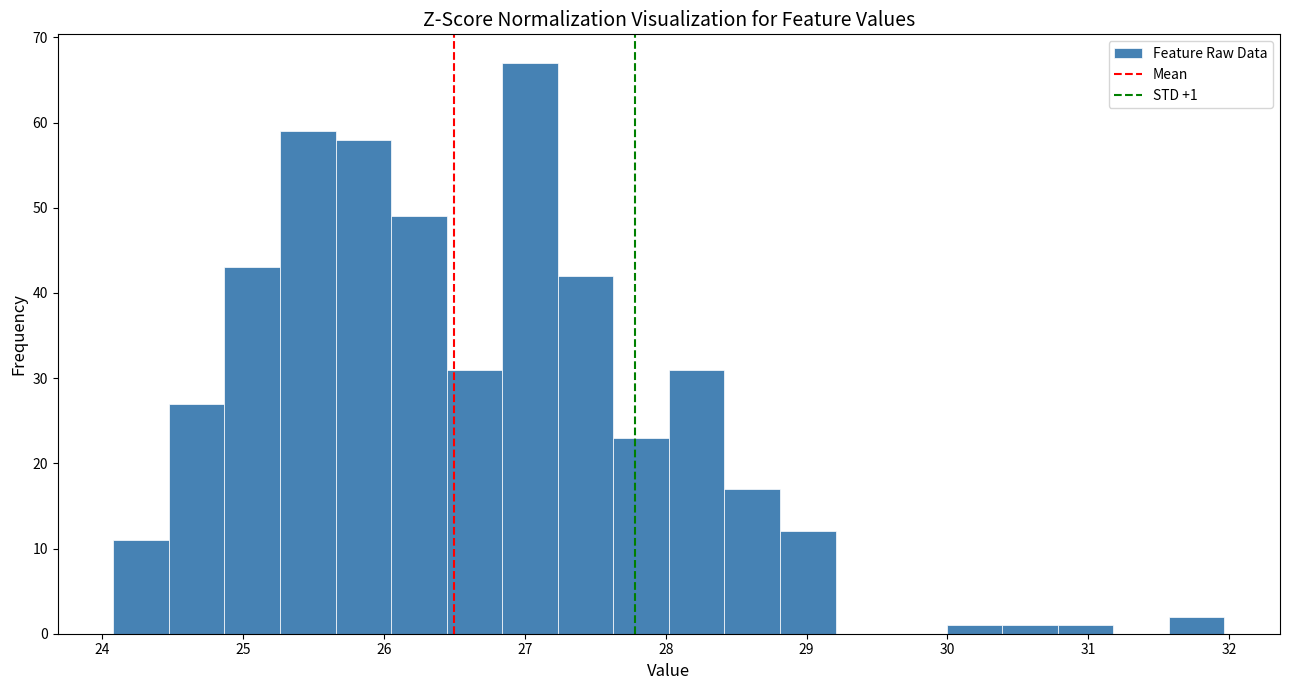

Read against the x-axis, roughly where is the centre of the tallest bar?

27.0